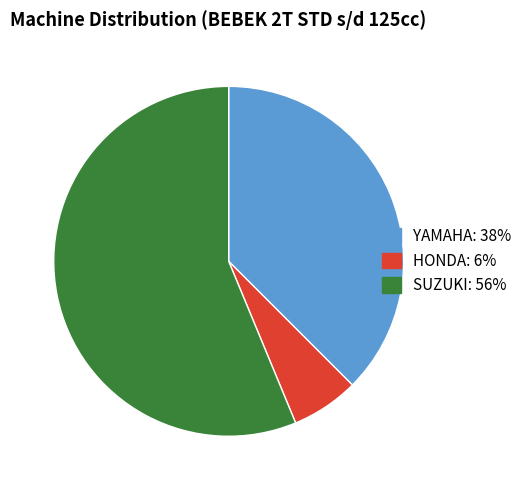

Does any single category account for the majority?

Yes